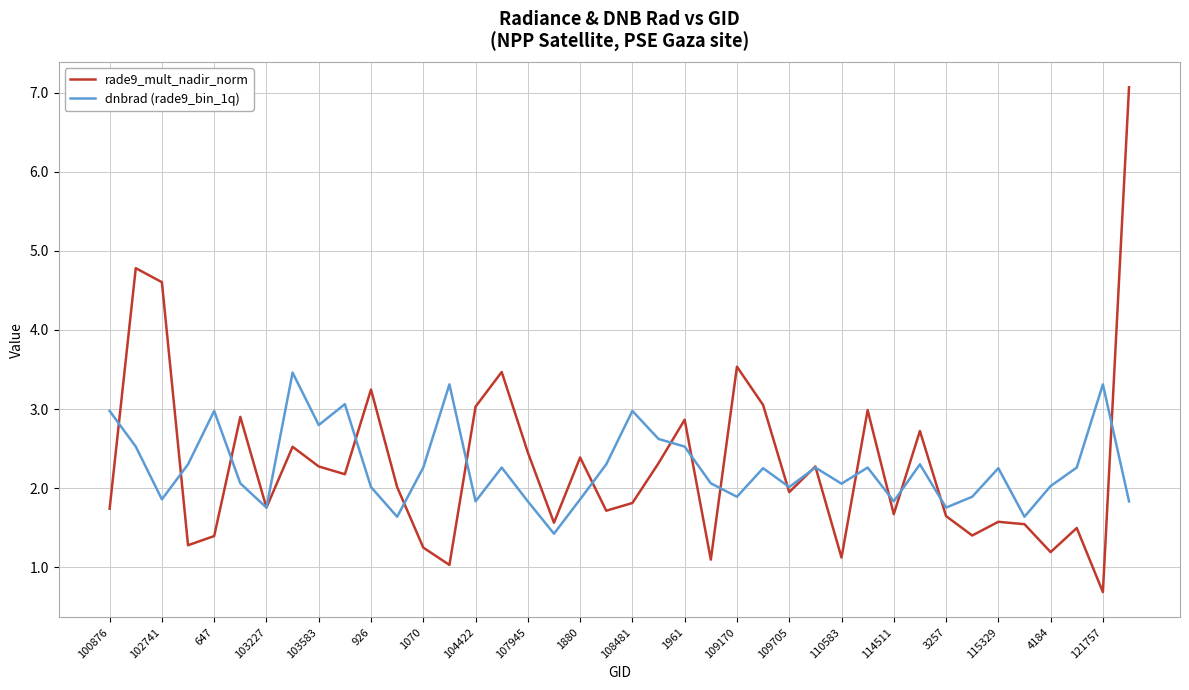

What is the difference between the maximum and minimum values in the dnbrad (rade9_bin_1q) series?

2.0